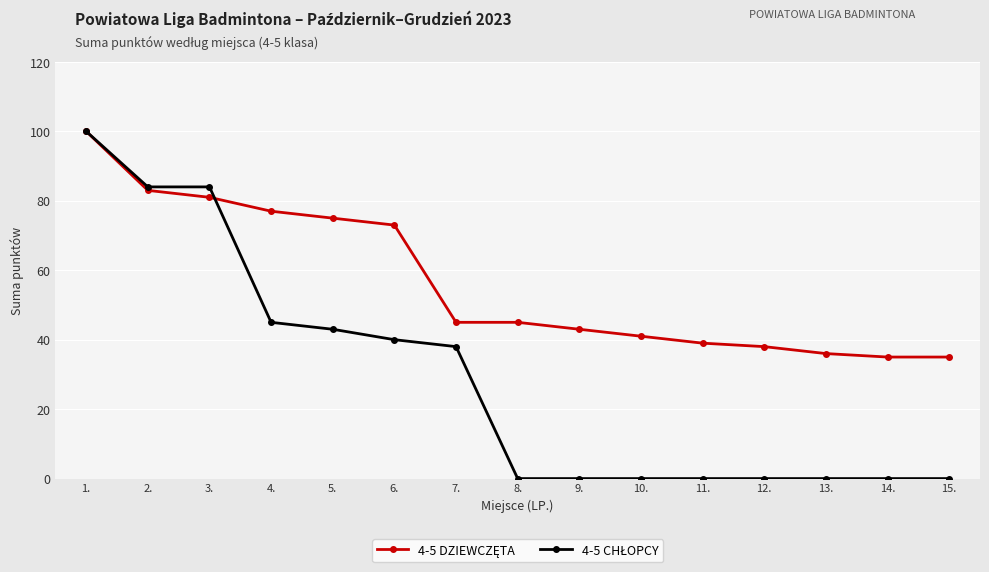

What position from the left is 15.?

15